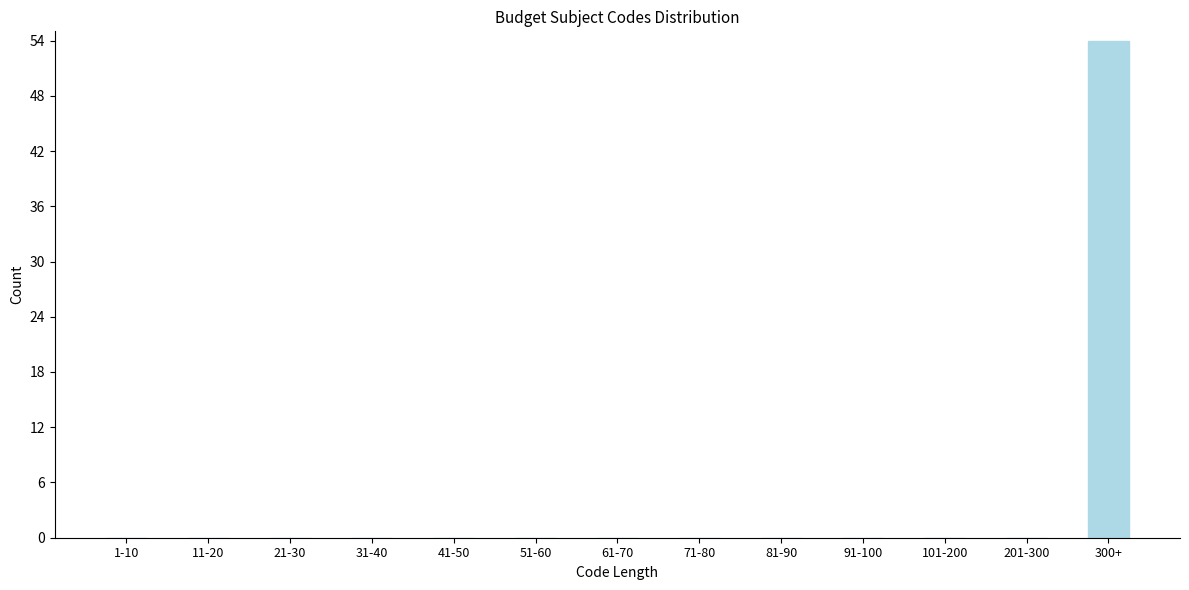

Reading right to left, what are all the values shown in this chart?

300+=54	201-300=0	101-200=0	91-100=0	81-90=0	71-80=0	61-70=0	51-60=0	41-50=0	31-40=0	21-30=0	11-20=0	1-10=0